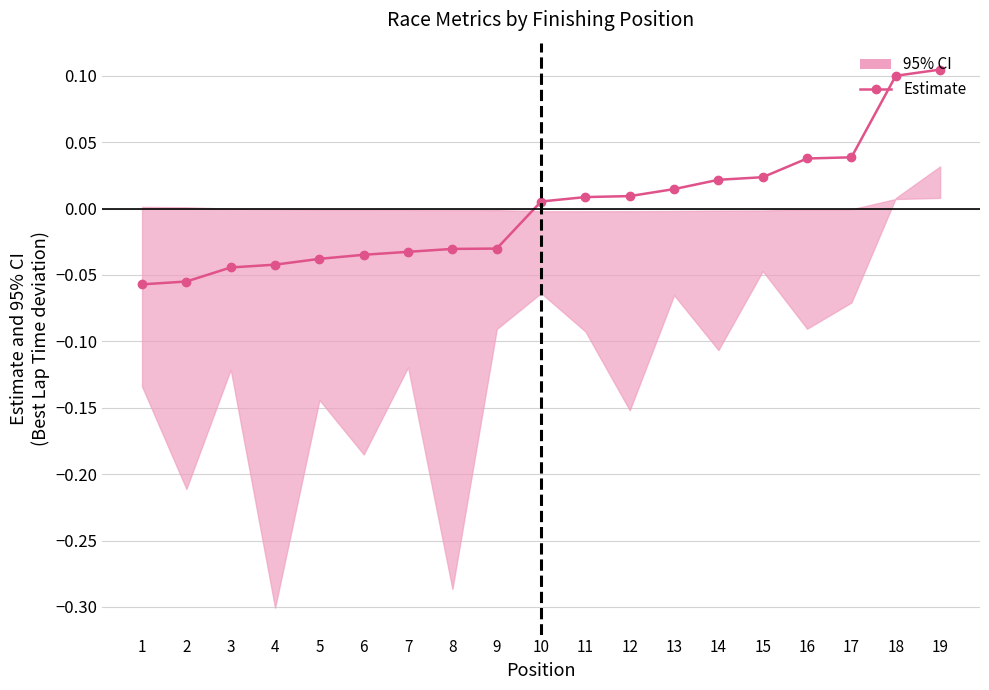

Reading right to left, extract all data points from this chart.

0.1	0.1	0.0	0.0	0.0	0.0	0.0	0.0	0.0	0.0	-0.0	-0.0	-0.0	-0.0	-0.0	-0.0	-0.0	-0.1	-0.1